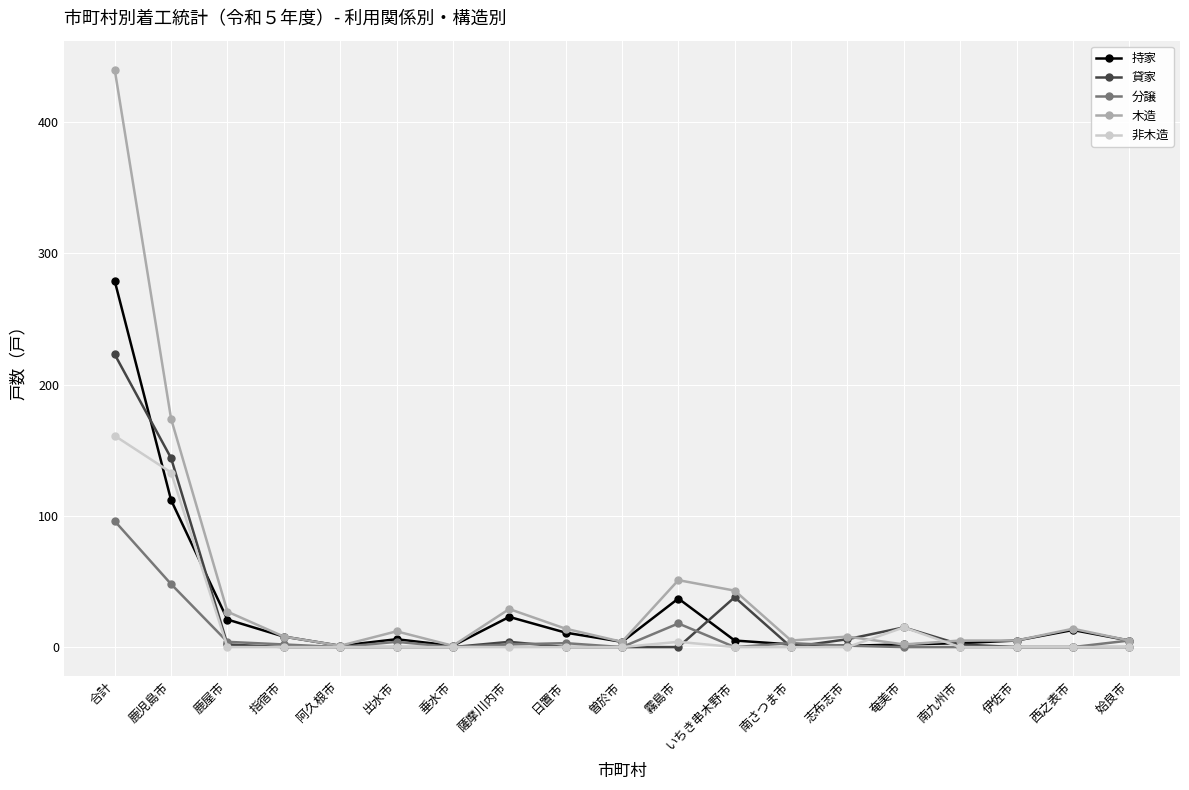

Does the chart display data point markers on the line(s)?

Yes